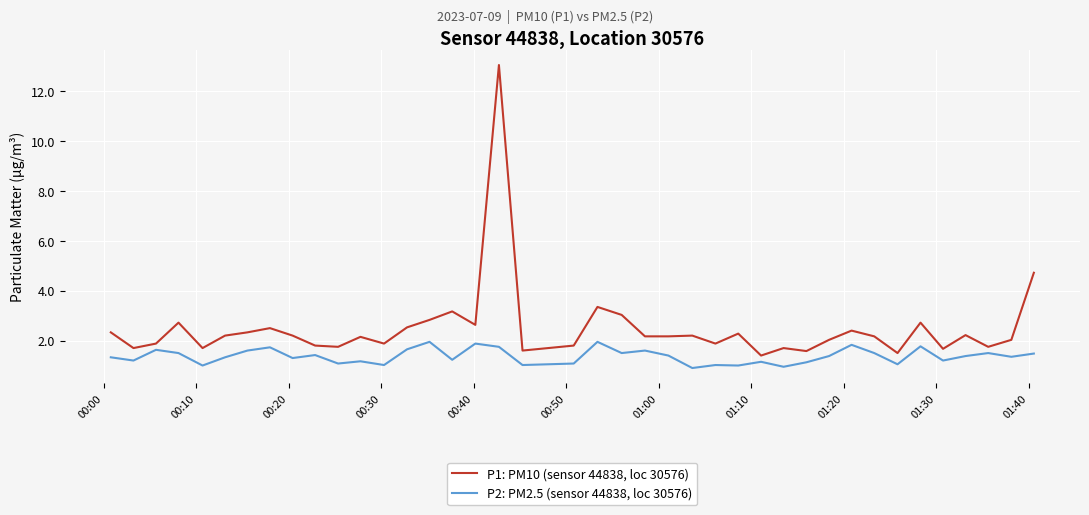

Which series has the largest range (max minus min)?

P1: PM10 (sensor 44838, loc 30576)